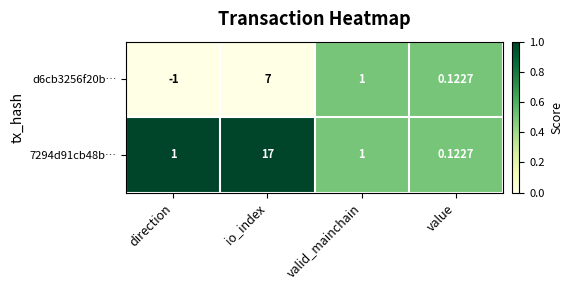

At which label is d6cb3256f20b… closest to 3?

valid_mainchain